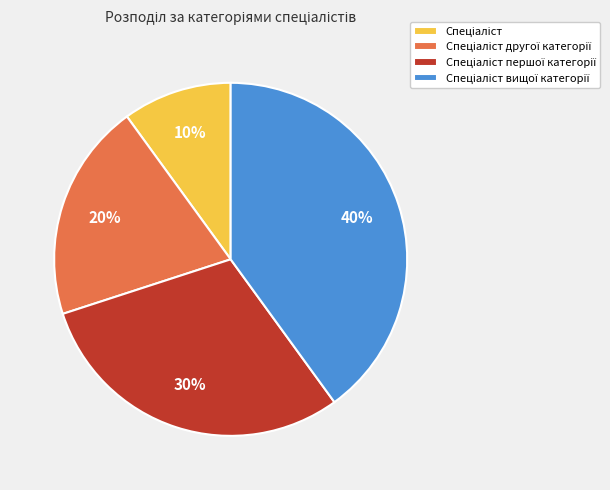

To the nearest percent, what is the average slice percentage?

25%